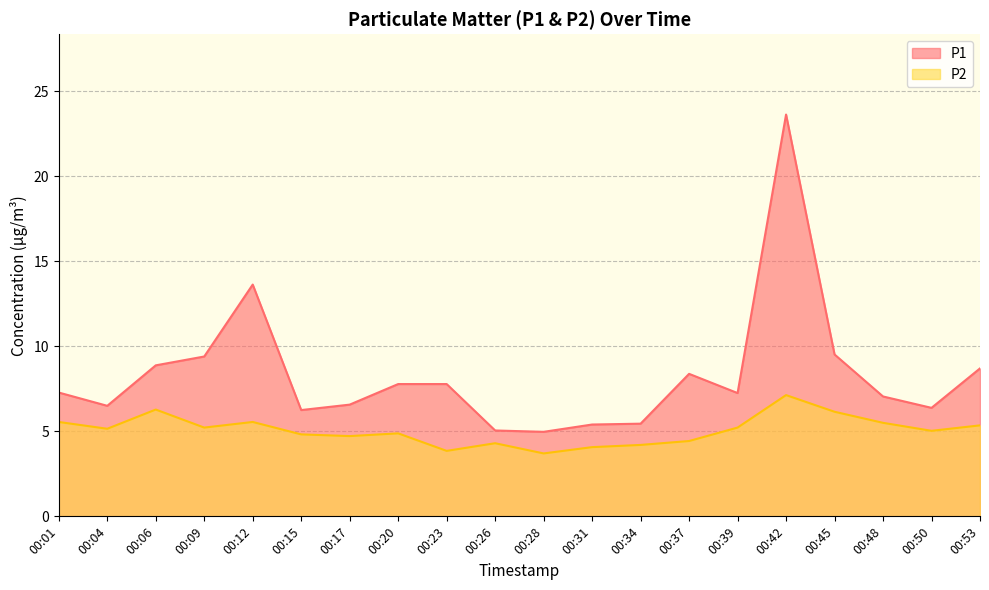

Reading right to left, what are all the values shown in this chart?

P1: 00:53=8.7	00:50=6.4	00:48=7.0	00:45=9.5	00:42=23.6	00:39=7.2	00:37=8.4	00:34=5.5	00:31=5.4	00:28=5.0	00:26=5.0	00:23=7.8	00:20=7.8	00:17=6.6	00:15=6.2	00:12=13.6	00:09=9.4	00:06=8.9	00:04=6.5	00:01=7.3
P2: 00:53=5.3	00:50=5.0	00:48=5.5	00:45=6.2	00:42=7.1	00:39=5.2	00:37=4.4	00:34=4.2	00:31=4.1	00:28=3.7	00:26=4.3	00:23=3.9	00:20=4.9	00:17=4.7	00:15=4.8	00:12=5.5	00:09=5.2	00:06=6.3	00:04=5.2	00:01=5.5